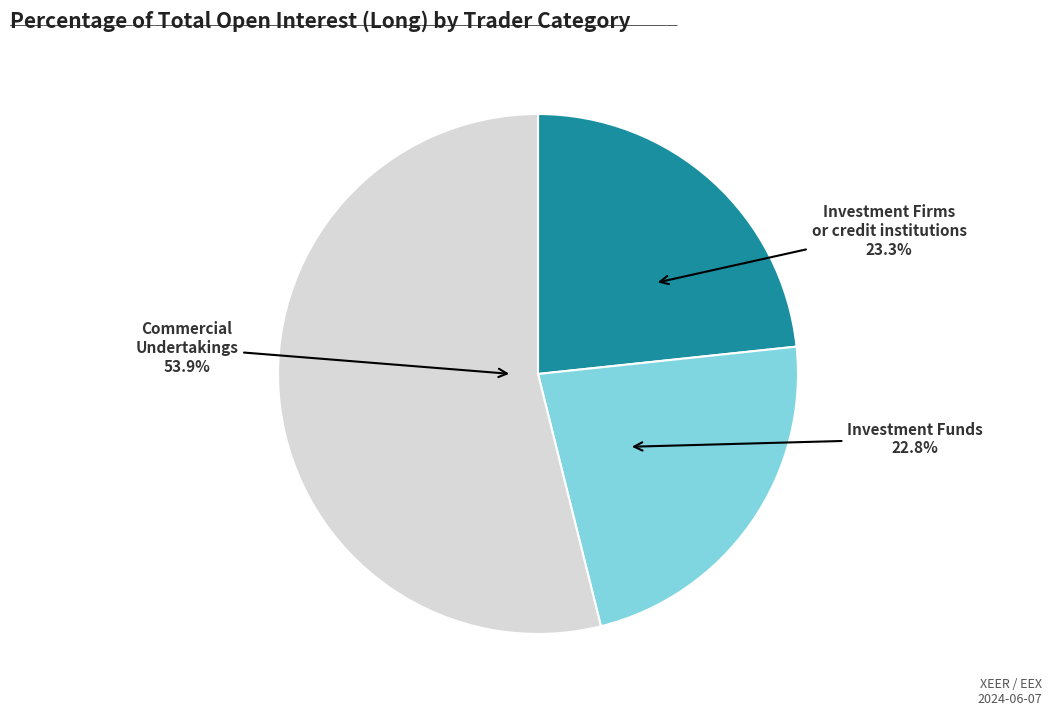

What percentage is the Investment Firms or credit institutions slice, to the nearest percent?

23%